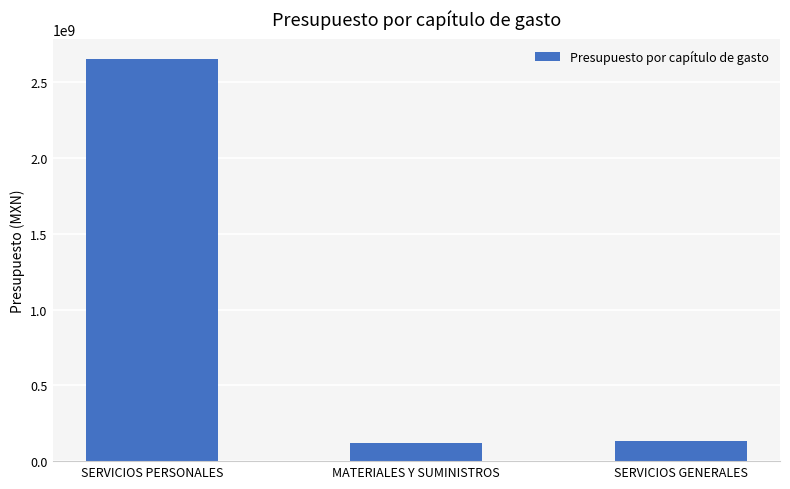

What is the sum of the values at SERVICIOS GENERALES and MATERIALES Y SUMINISTROS?

253128788.8